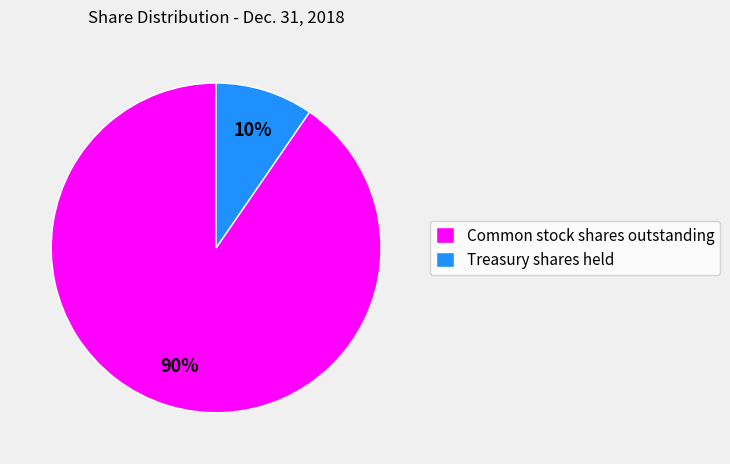

Which category accounts for the majority?

Common stock shares outstanding